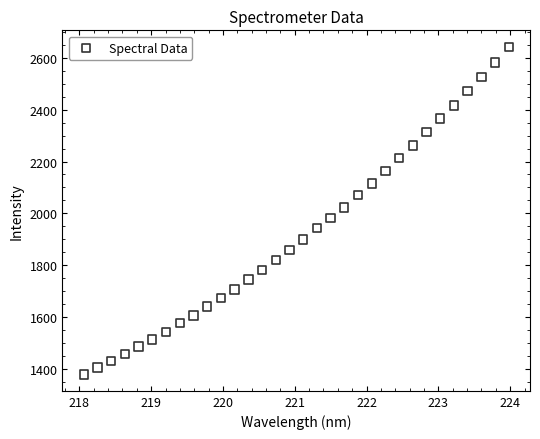

What is the range of Y values (max minus min)?

1262.6